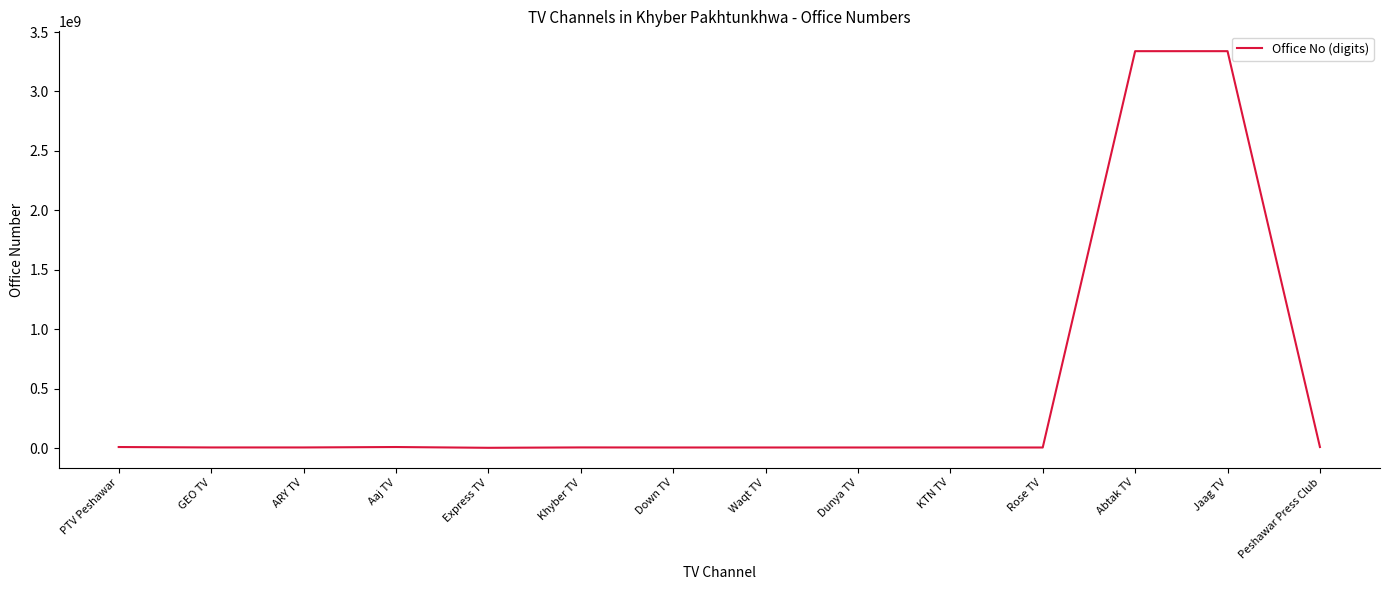

What is the maximum value shown in the chart?

3339169273